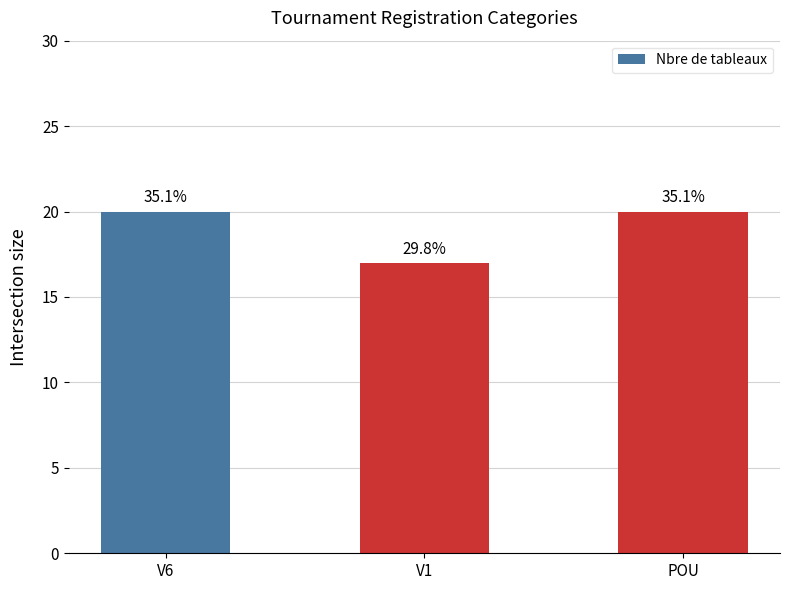

What is the difference between the second highest and minimum values?

3